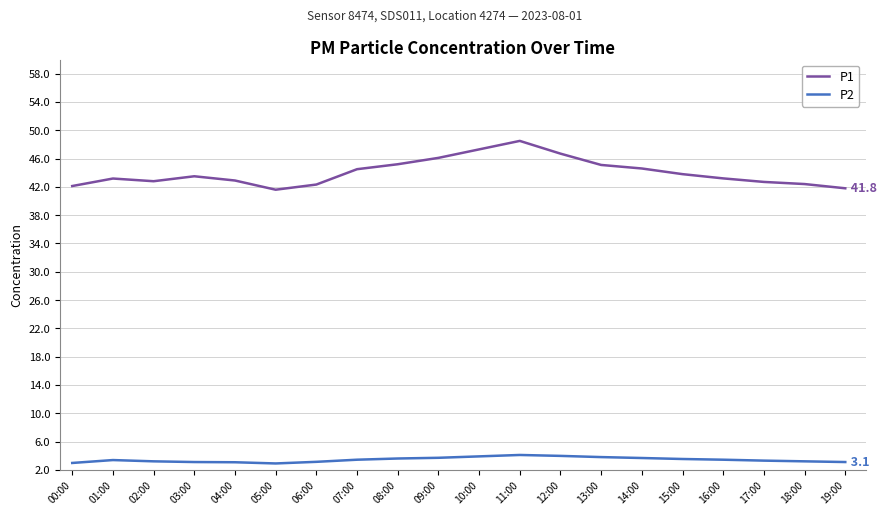

The value of P1 at 09:00 is 62.4. True or false?

False